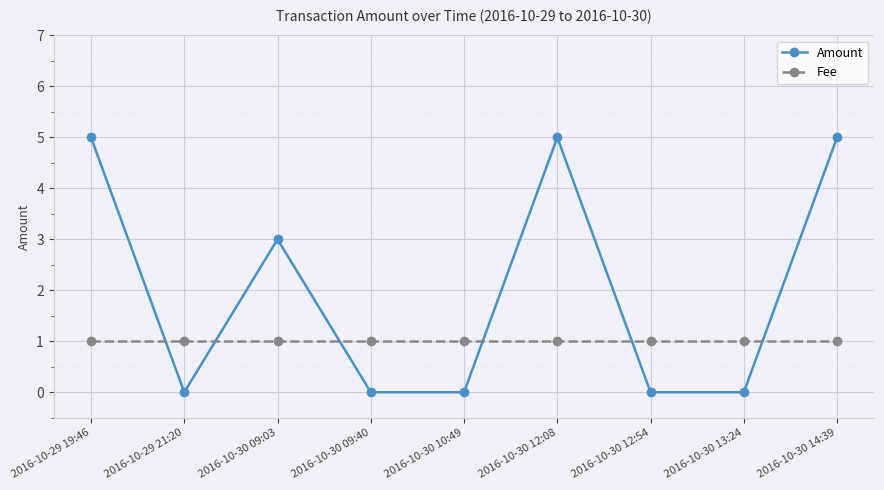

Does the chart have visible grid lines?

Yes